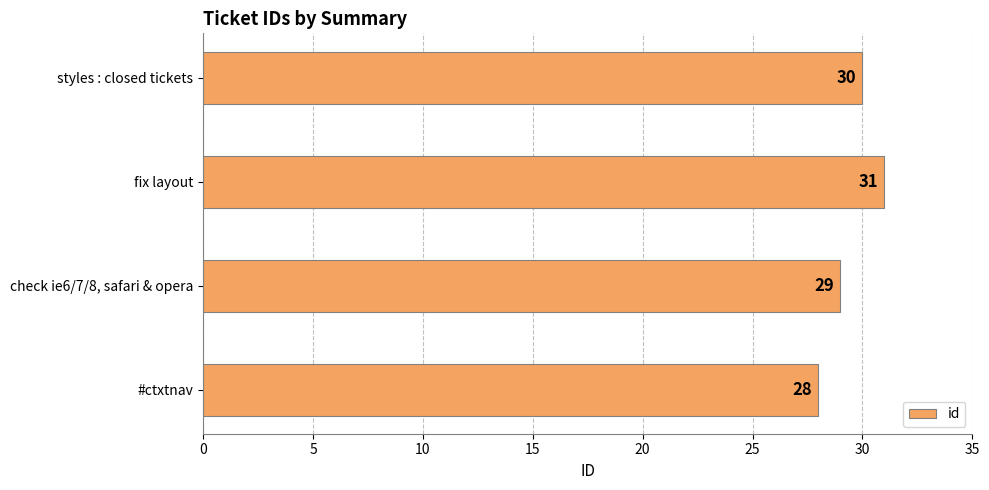

Reading bottom to top, what are all the values shown in this chart?

#ctxtnav=28	check ie6/7/8, safari & opera=29	fix layout=31	styles : closed tickets=30